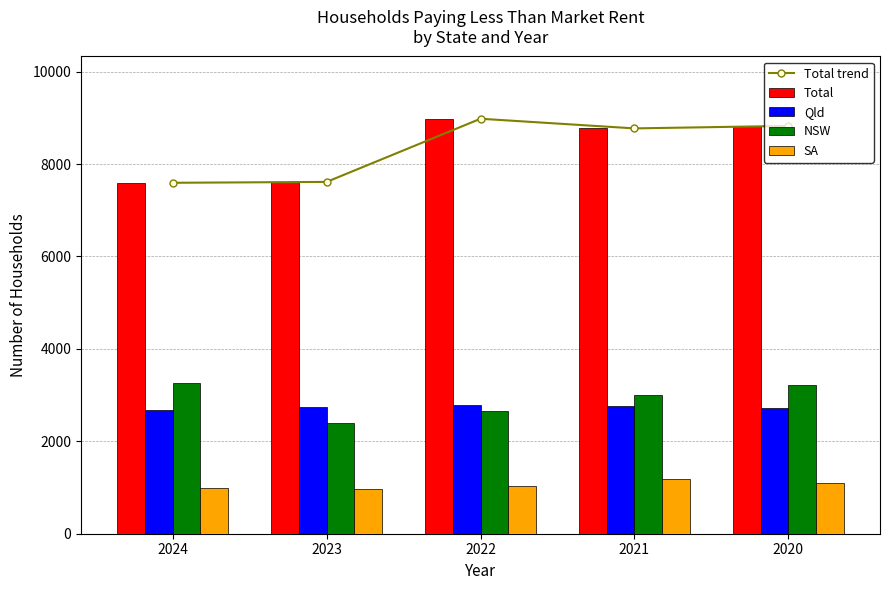

What is the difference between the SA values at 2020 and 2021?

83